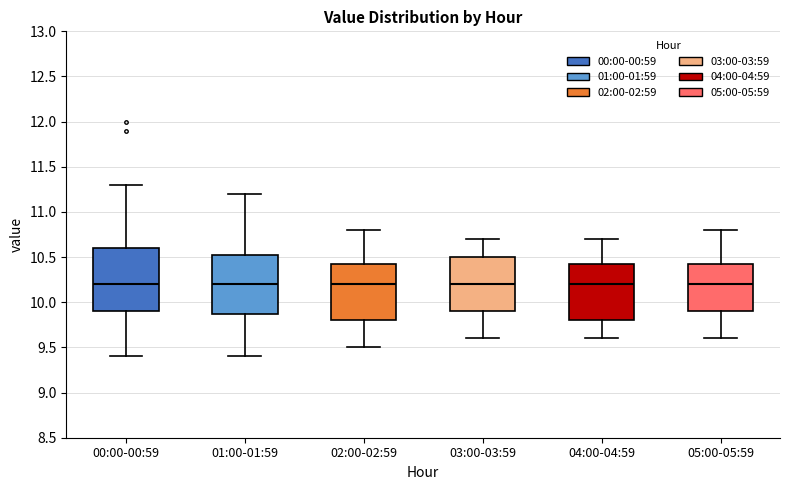

Where is the upper edge of the box for 01:00-01:59 on the y-axis? The values are not printed on the chart, so give them approximately, as read against the axis.

10.55